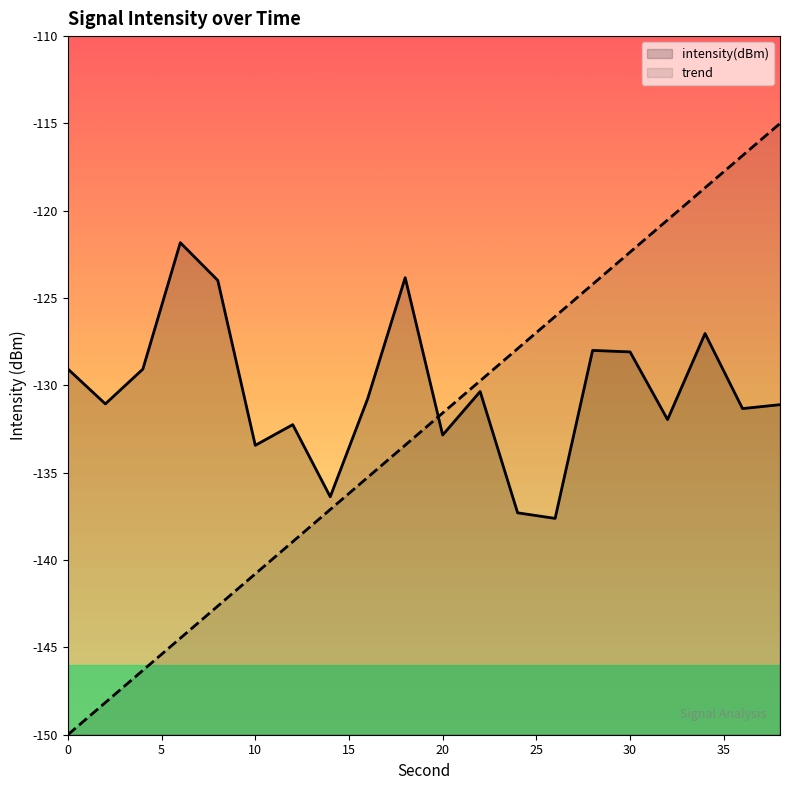

What is the sum of all values?

-2607.2